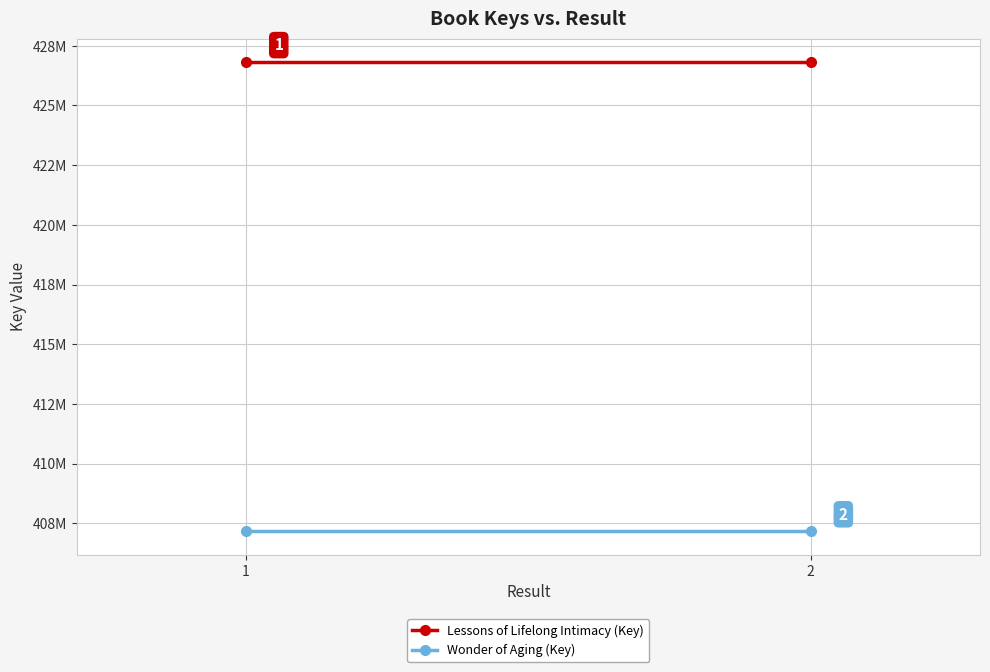

At which category is the sum across all series the highest?

1